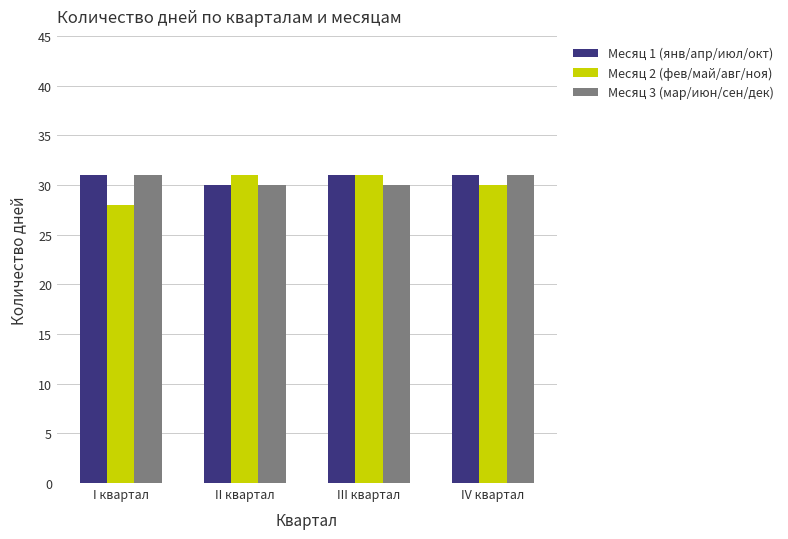

How many bars are there in each group?

3